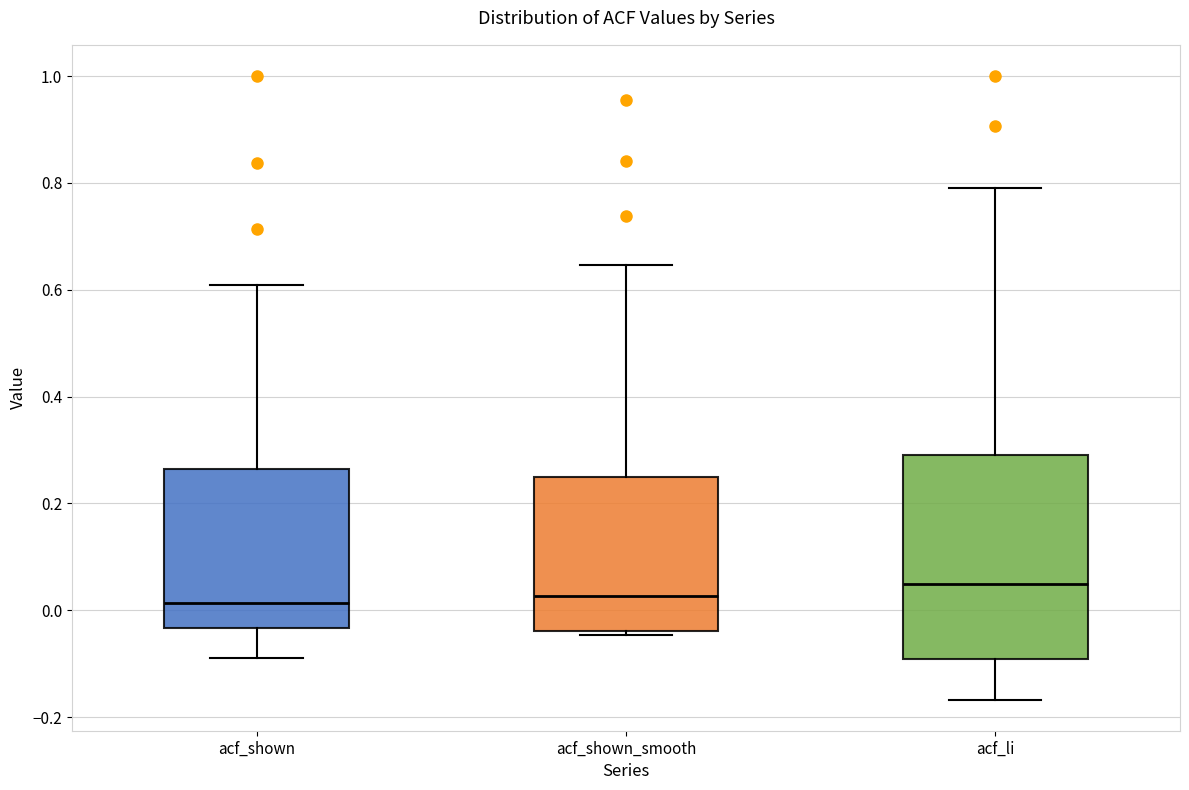

Where does the median line of the box for acf_shown_smooth sit on the y-axis? The values are not printed on the chart, so give them approximately, as read against the axis.

0.02